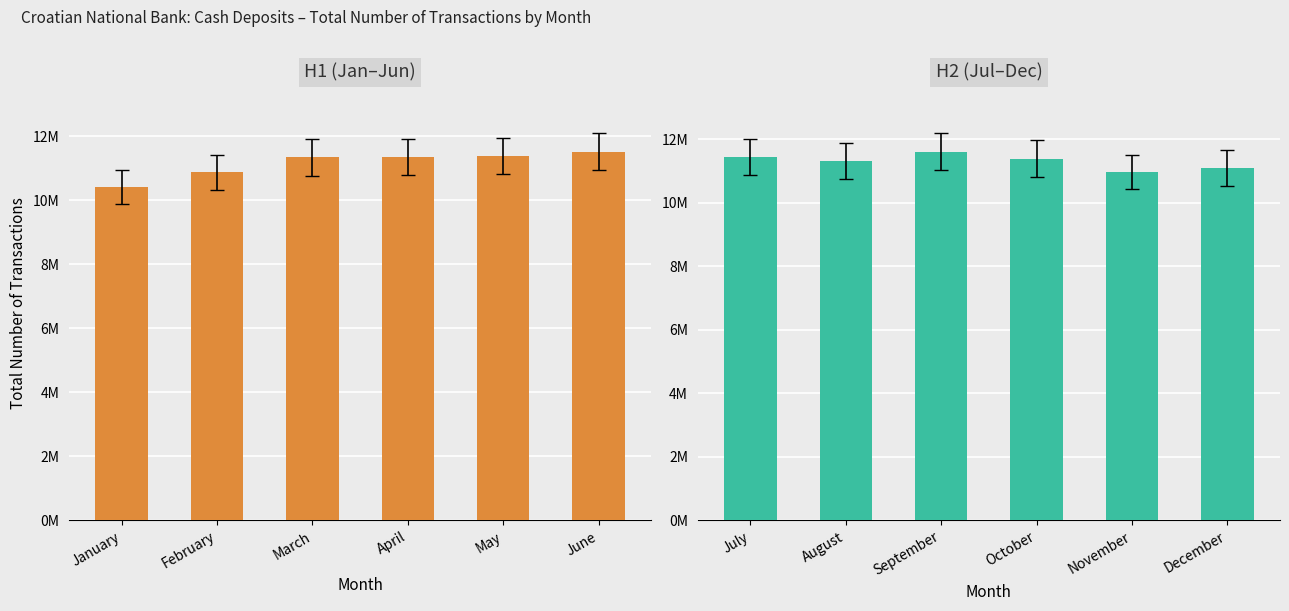

What is the lowest value of the H2 (Jul–Dec) series?

10966090